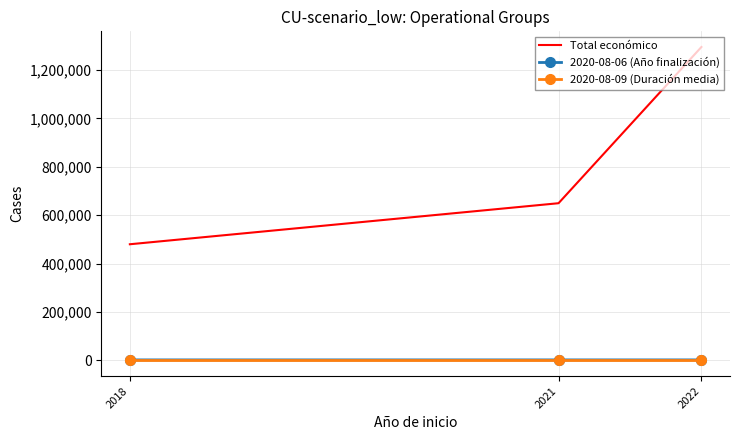

How many 2020-08-09 (Duración media) values are between 2 and 3?

3